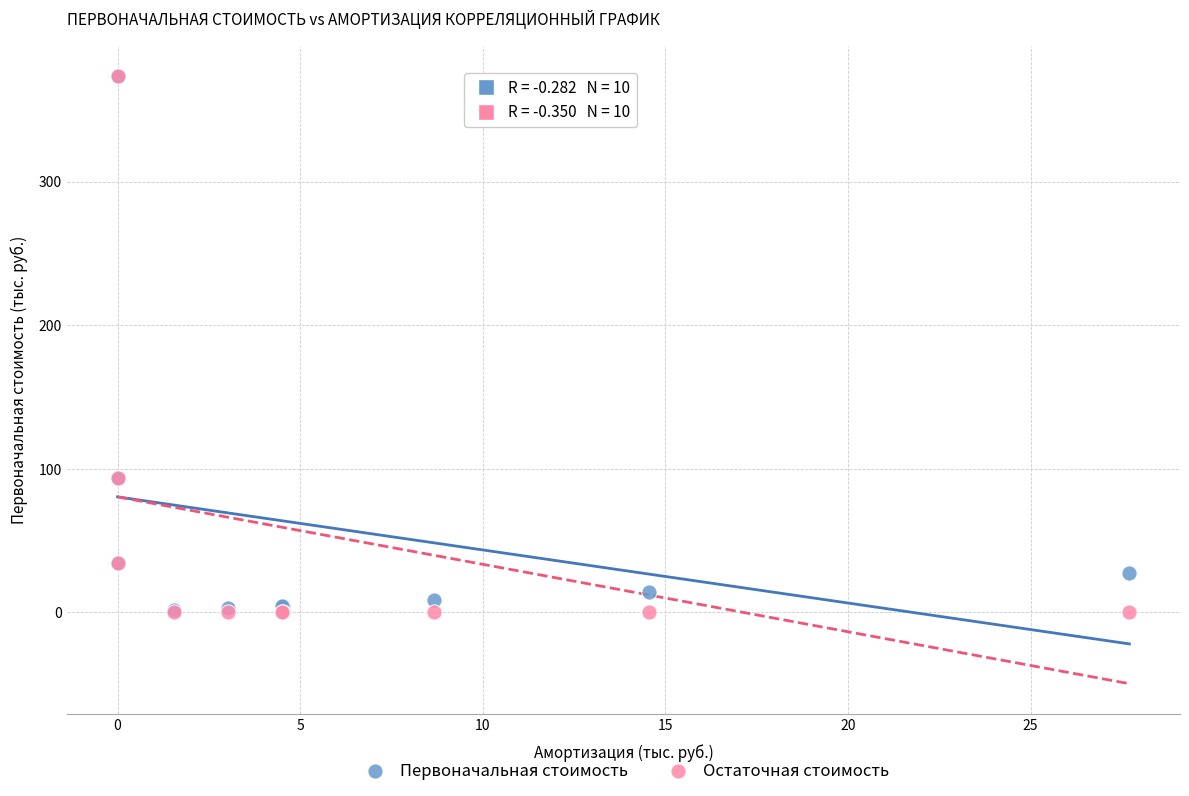

What are all the series names shown in the legend?

Первоначальная стоимость, Остаточная стоимость